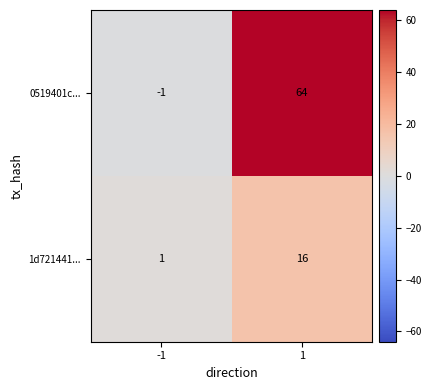

Reading left to right, what are all the values shown in this chart?

0519401c...: -1	64
1d721441...: 1	16